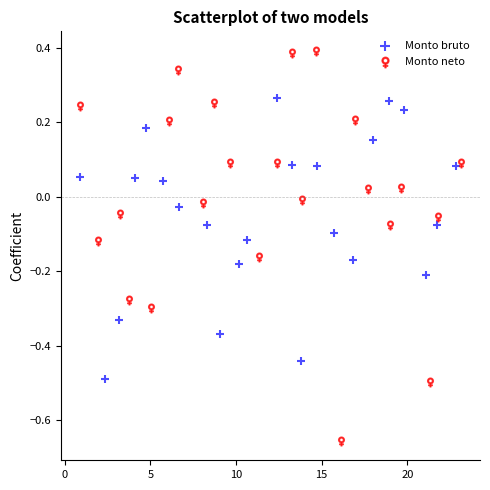

Which series contains the highest Y value?

Monto neto